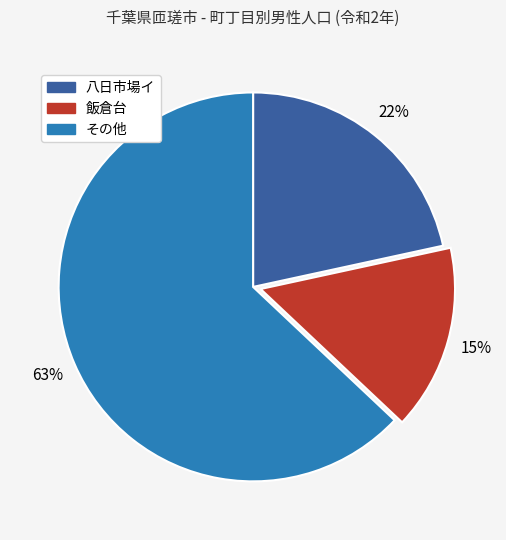

To the nearest percent, what is the difference between the largest and smallest slice percentages?

48%